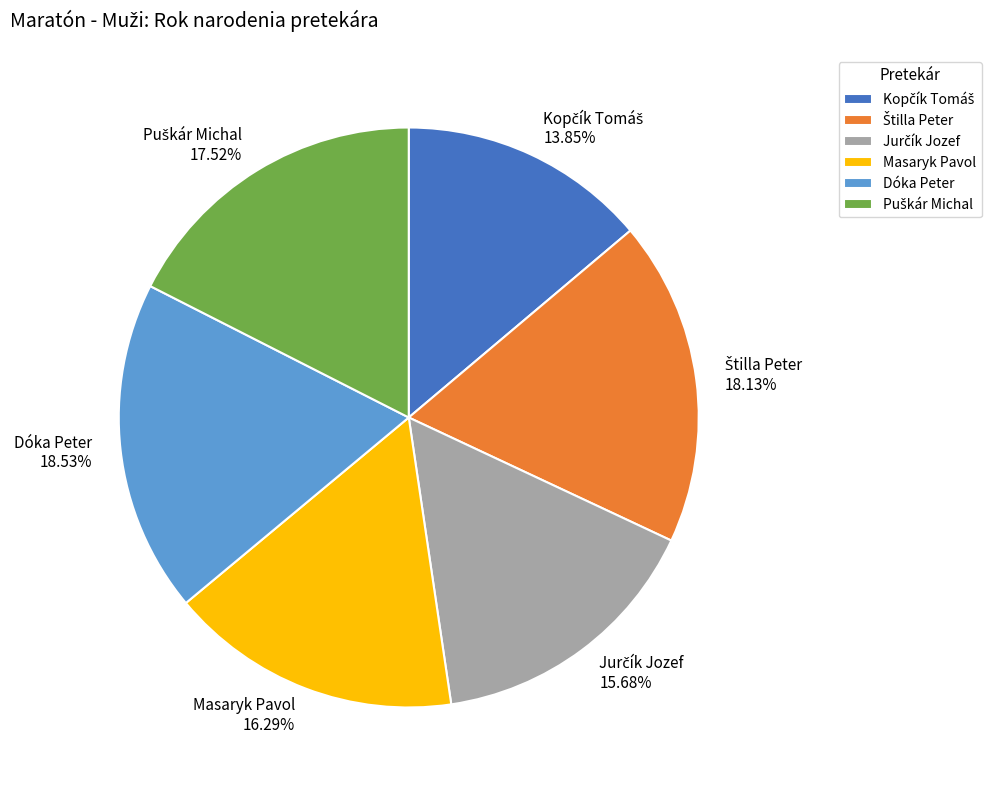

Does any single category account for the majority?

No